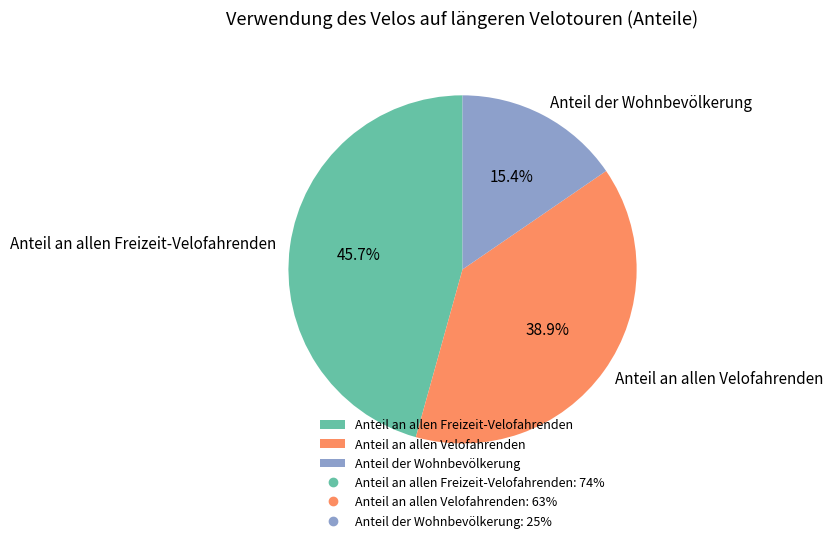

The Anteil an allen Freizeit-Velofahrenden slice represents 46% of the pie. True or false?

True